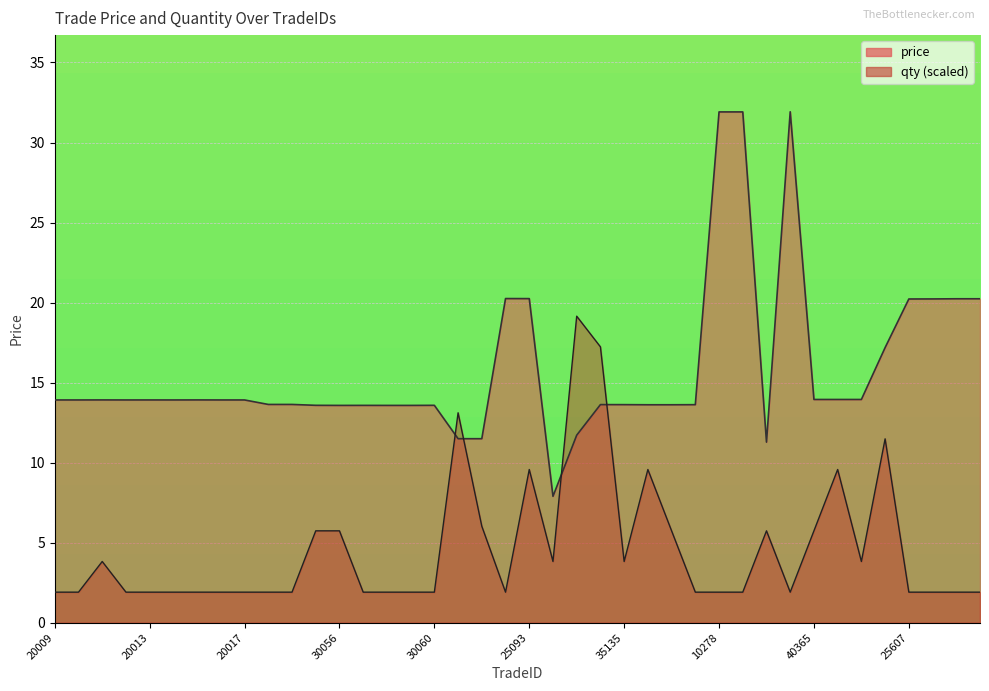

What is the total value across all series at 35134?

30.9